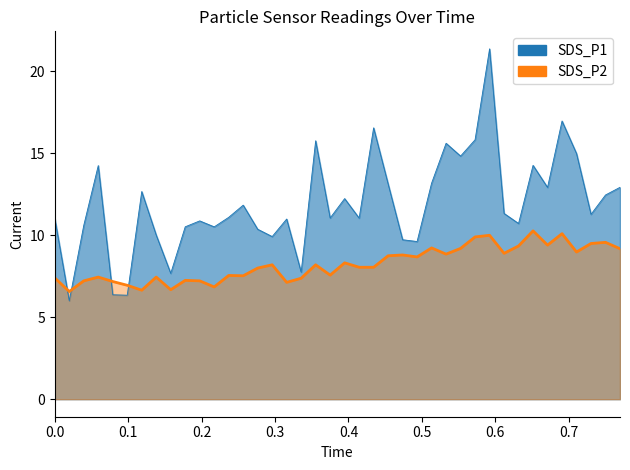

The value at 01:41 is 16.4. True or false?

False